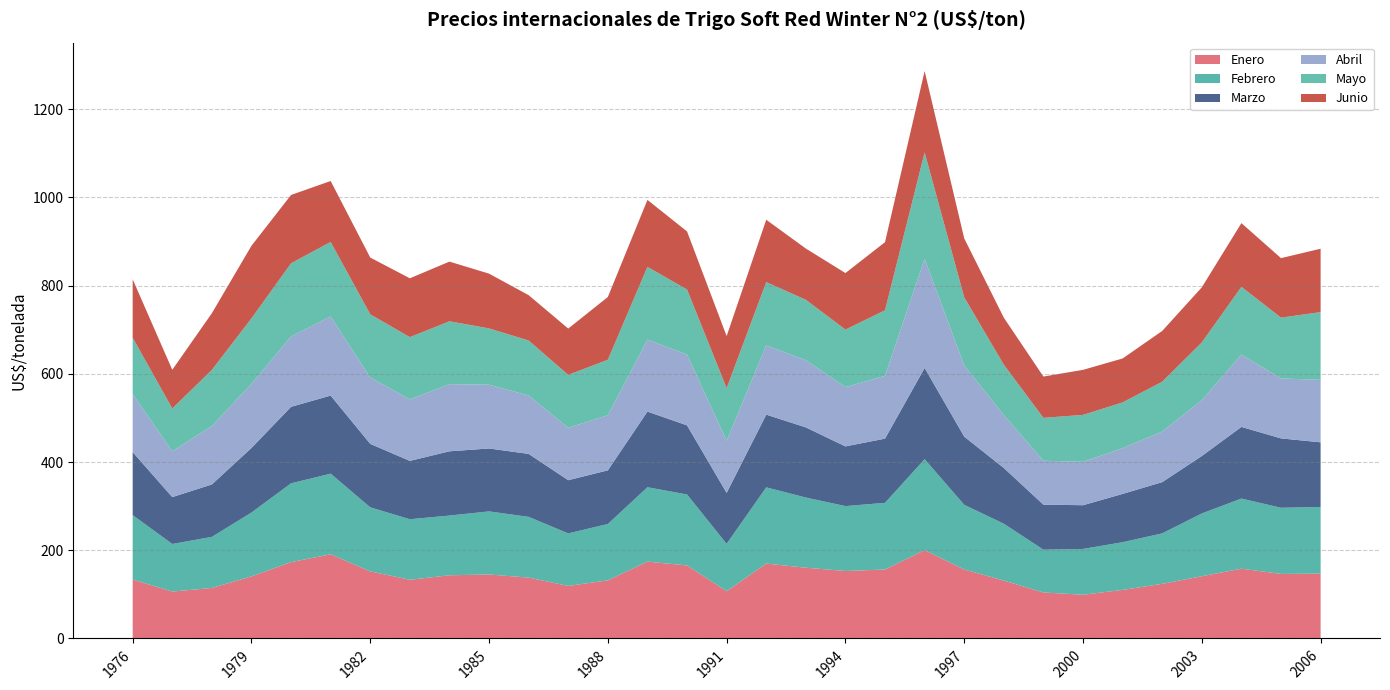

Reading left to right, list all the values displayed in this chart.

Enero: 133.5	106.3	114.5	140.7	173.1	190.8	152.1	133.1	143.2	145.1	138.0	119.1	131.8	174.2	165.5	107.1	169.8	160.4	153.0	156.3	200.2	156.4	131.2	104.3	99.1	110.1	123.9	141.1	158.2	146.3	147.0
Febrero: 146.2	107.9	115.8	144.8	178.7	182.8	145.2	137.2	135.4	143.0	137.7	119.1	127.7	168.6	160.9	107.4	172.8	159.1	147.1	151.1	206.3	146.6	128.9	97.0	103.8	108.1	114.4	142.4	159.0	150.0	151.2
Marzo: 142.9	106.3	118.9	146.4	173.4	177.1	143.9	132.3	145.7	142.7	142.8	120.6	121.6	171.6	156.8	115.5	164.8	159.1	135.4	145.6	206.9	154.6	126.3	102.1	99.2	109.5	116.2	130.3	162.4	157.3	146.5
Abril: 131.3	103.9	132.6	145.4	159.5	179.4	150.5	139.4	152.3	144.5	132.4	118.8	125.0	163.3	160.5	118.2	157.0	152.3	134.5	142.4	247.5	161.4	119.9	99.5	98.4	103.7	114.6	126.8	164.1	135.9	141.6
Mayo: 128.0	97.0	127.1	148.5	165.9	168.9	143.2	141.2	142.5	127.7	124.7	120.0	125.9	164.8	147.6	119.4	143.5	137.0	130.4	148.7	241.3	154.5	114.3	97.3	106.4	103.8	113.0	130.7	153.6	137.9	153.6
Junio: 132.4	87.7	128.5	164.5	154.9	138.1	128.7	133.4	135.3	124.2	102.8	105.0	142.2	151.8	131.6	118.0	141.3	116.2	128.1	154.4	184.3	133.5	106.5	93.6	102.1	99.6	115.1	124.9	144.4	134.9	143.7